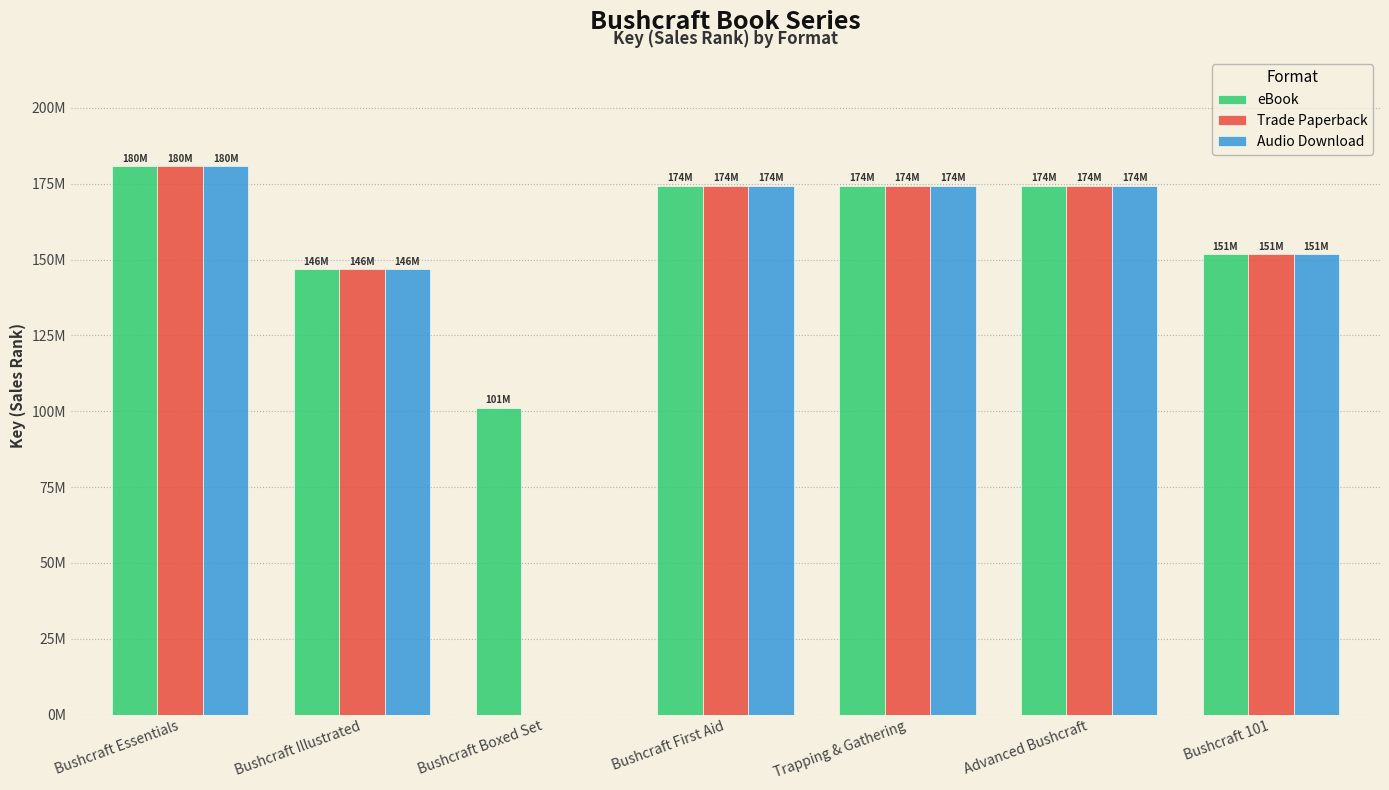

True or false: Trade Paperback has a value of 90745839.5 at Advanced Bushcraft.

False